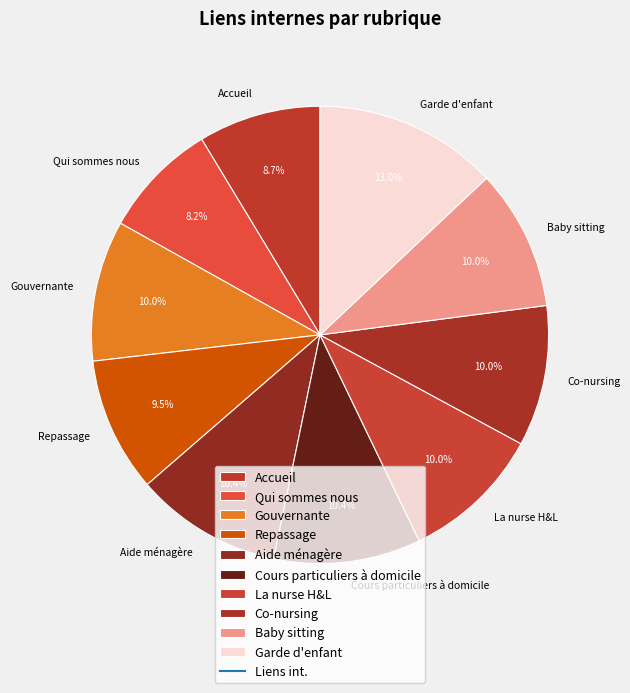

Does Repassage account for over 50% of the chart?

No